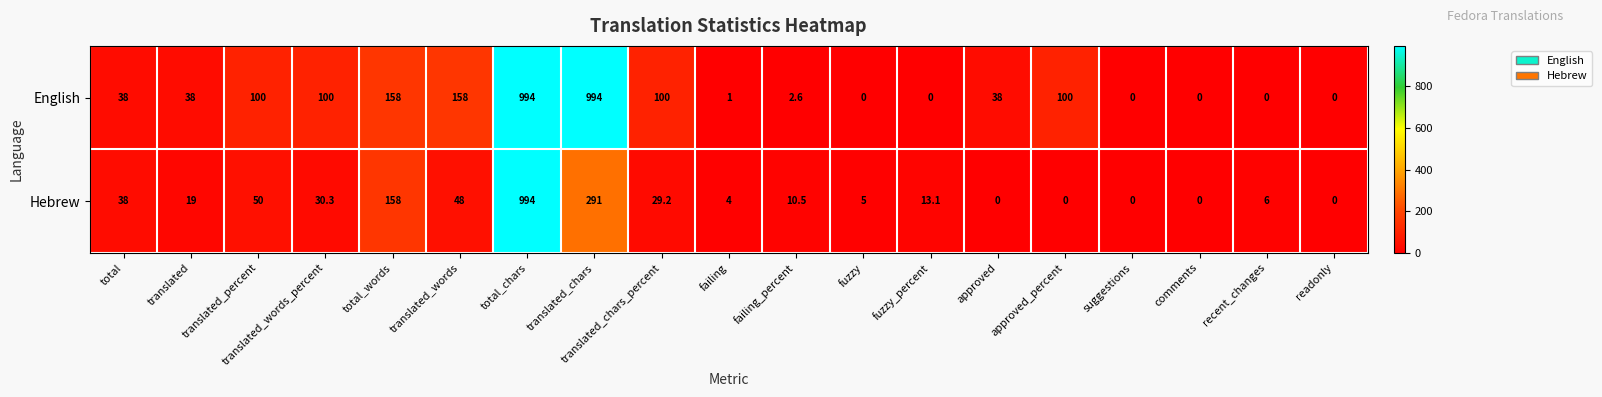

Is it true that Hebrew equals 48.0 at translated_words?

True